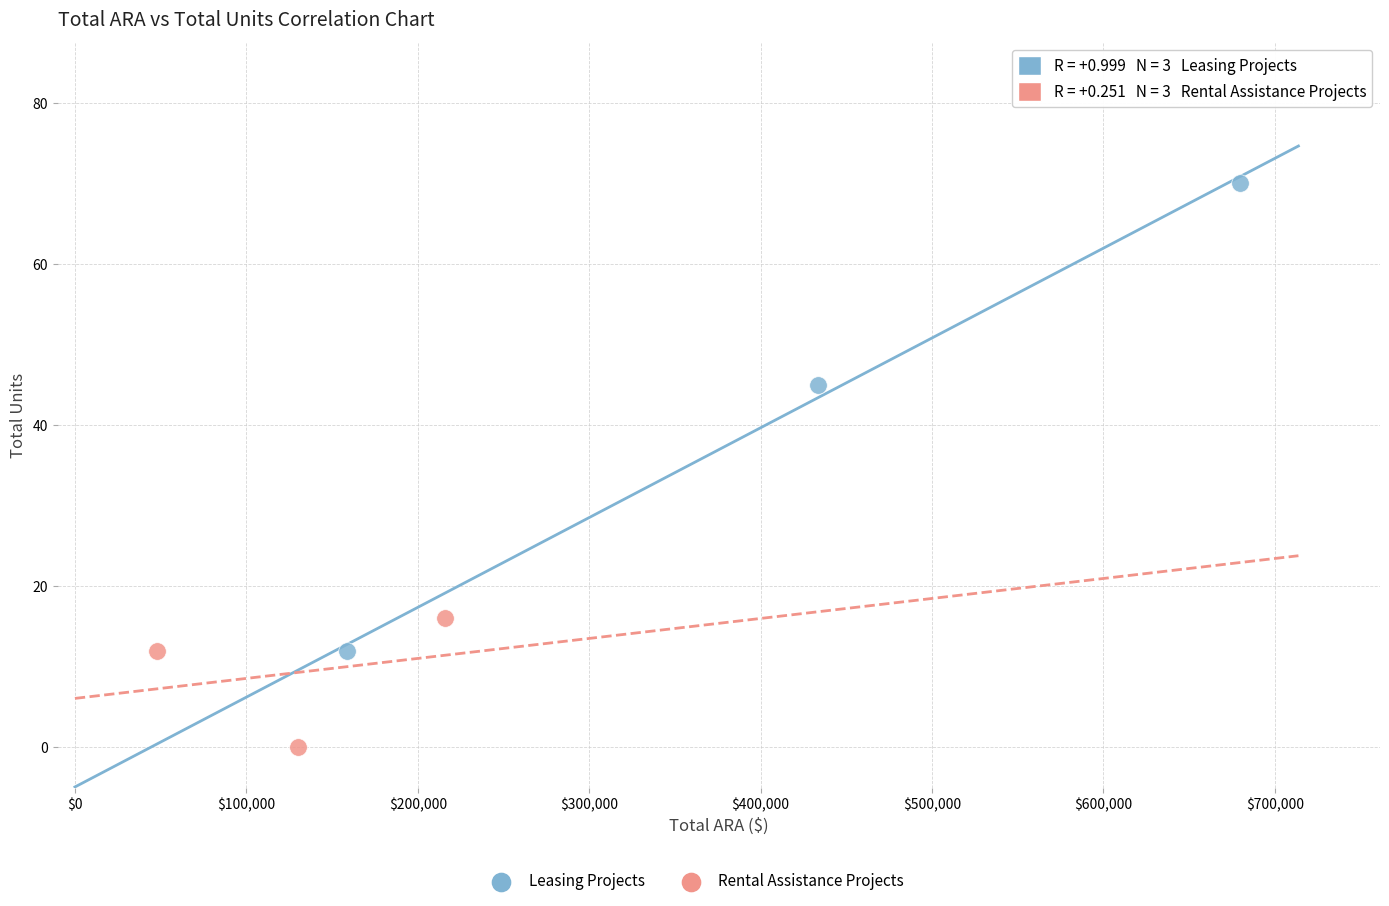

Which series contains the highest Y value?

Leasing Projects